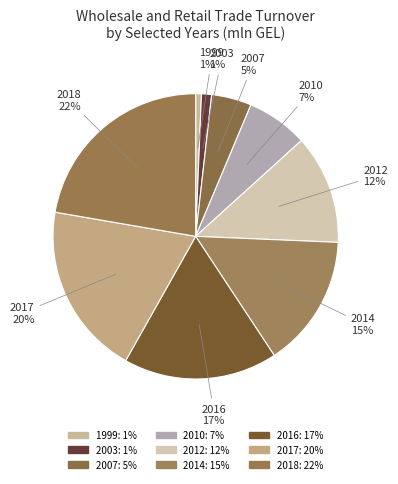

Count the number of slices in the pie.

9